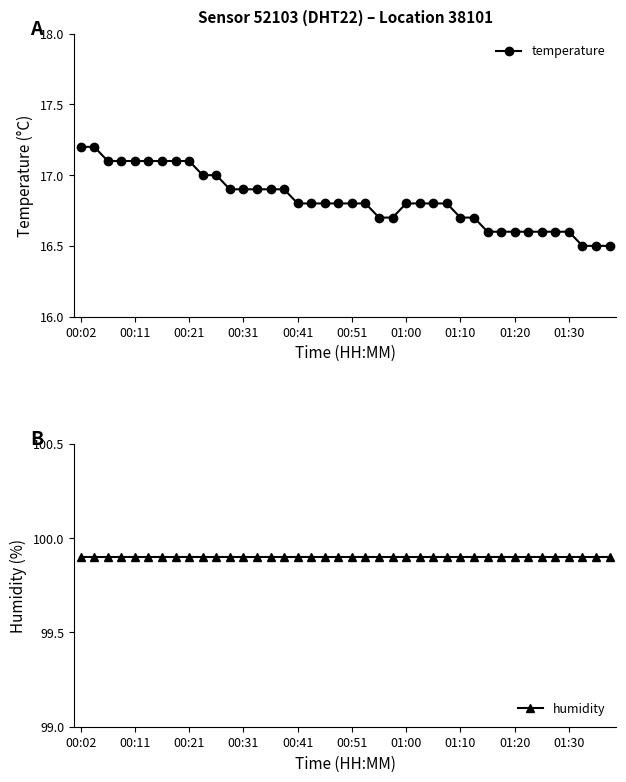

At how many categories does at least one series exceed 60?

40